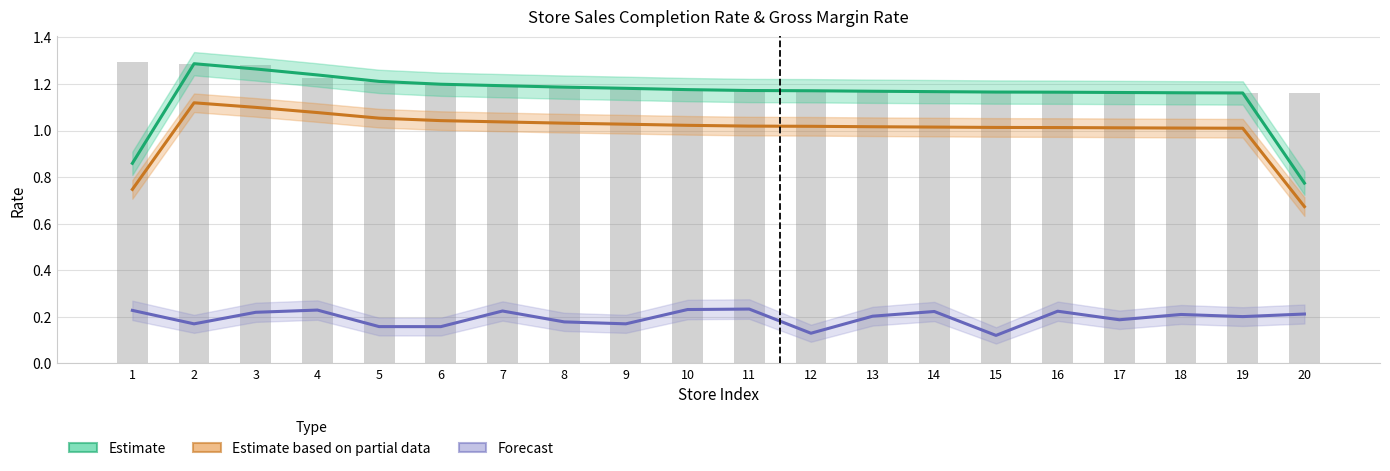

Reading left to right, transcribe all the data shown in this chart.

Estimate (sales completion rate): 0.9	1.3	1.3	1.2	1.2	1.2	1.2	1.2	1.2	1.2	1.2	1.2	1.2	1.2	1.2	1.2	1.2	1.2	1.2	0.8
Estimate based on partial data (col_17): 0.7	1.1	1.1	1.1	1.1	1.0	1.0	1.0	1.0	1.0	1.0	1.0	1.0	1.0	1.0	1.0	1.0	1.0	1.0	0.7
Forecast (gross margin rate): 0.2	0.2	0.2	0.2	0.2	0.2	0.2	0.2	0.2	0.2	0.2	0.1	0.2	0.2	0.1	0.2	0.2	0.2	0.2	0.2